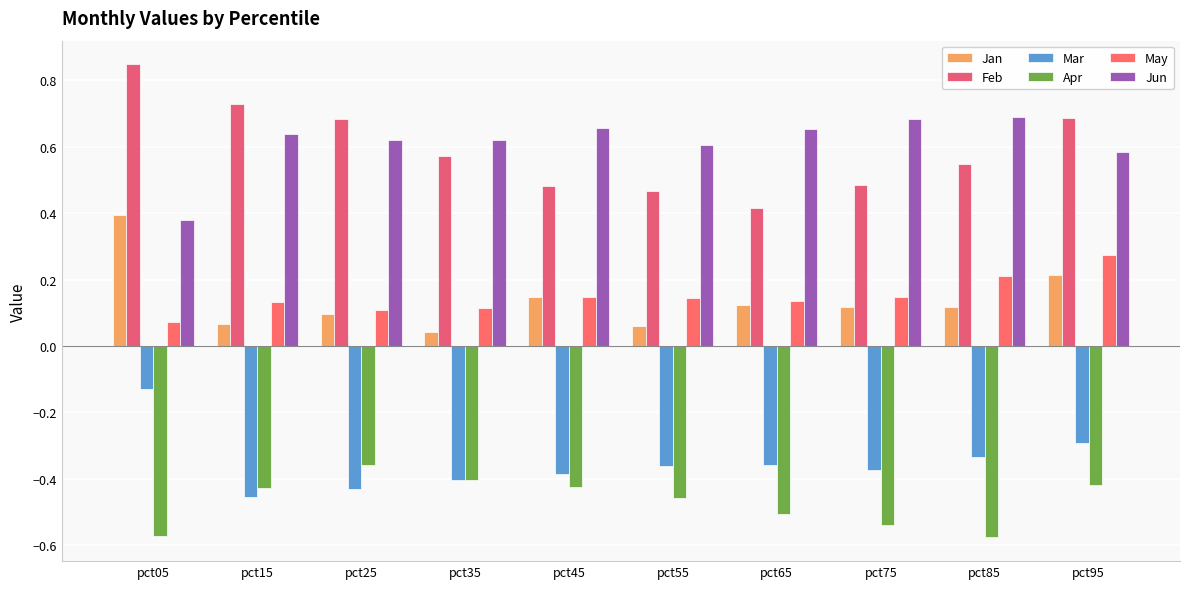

What is the difference between the highest and lowest values at pct45?

1.1